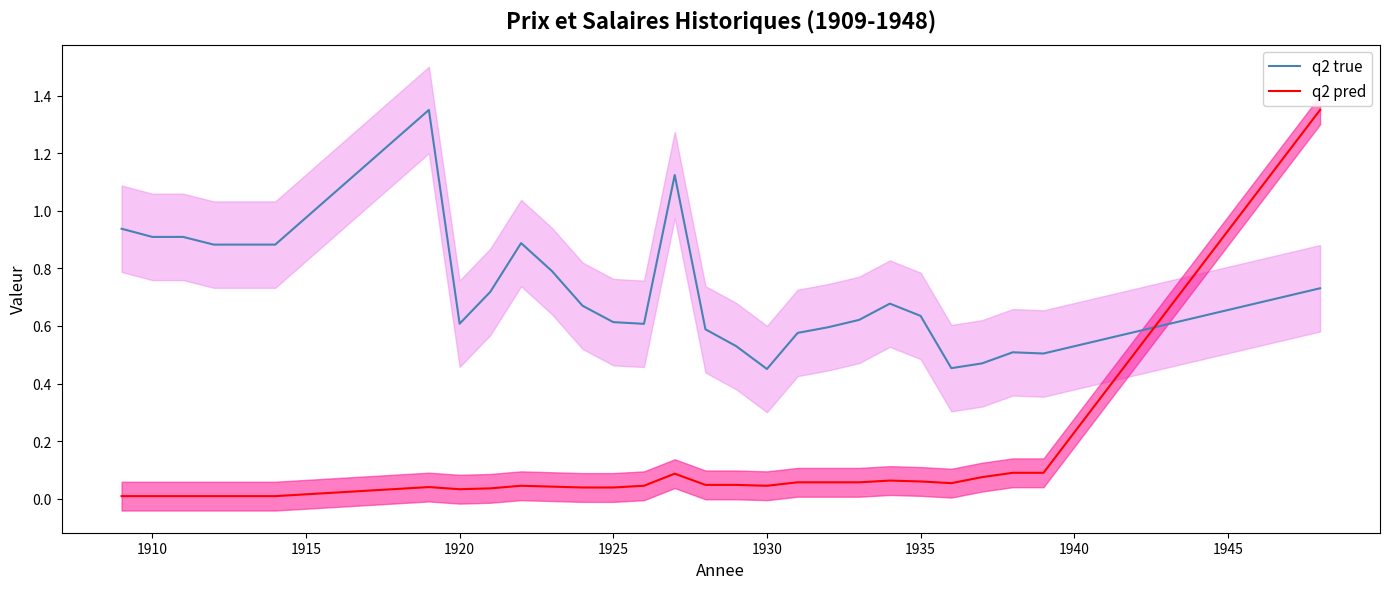

How many lines are shown in the chart?

2